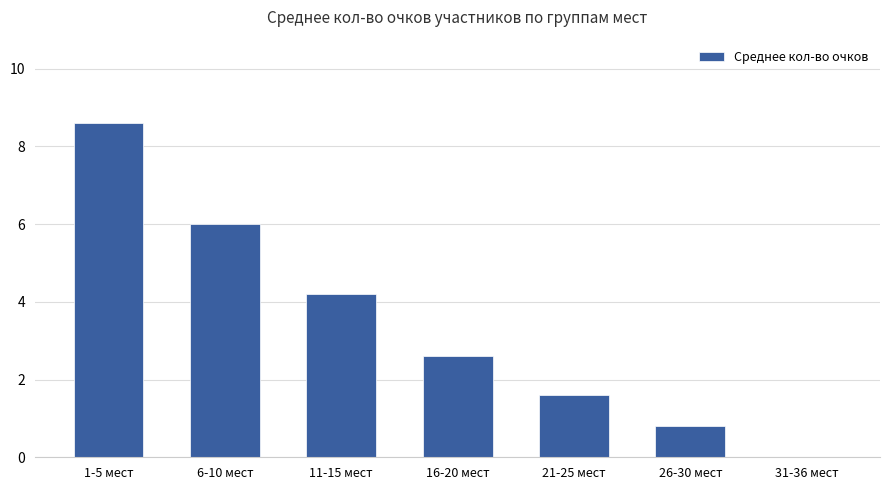

Count the number of values greater than 2.

4